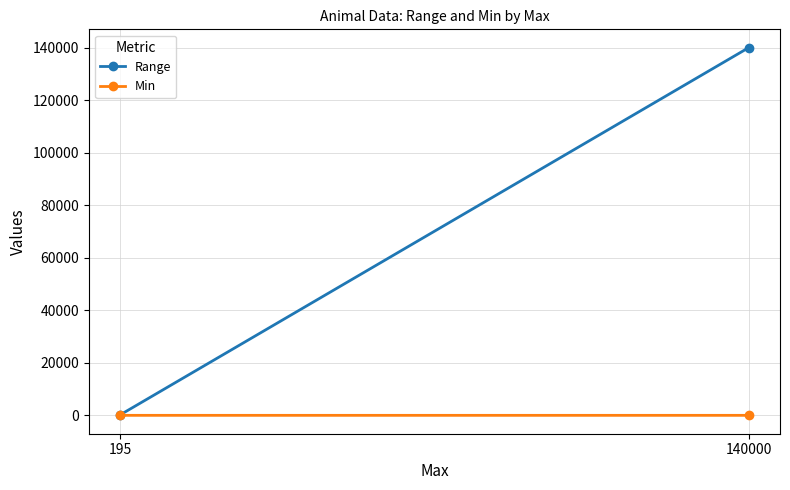

Is it true that Min equals 0.8 at 195?

False